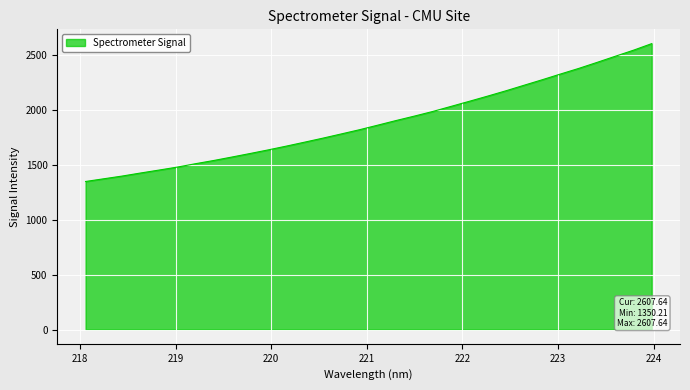

Reading left to right, transcribe all the data shown in this chart.

1350.2	1375.0	1399.7	1427.3	1453.9	1480.9	1512.0	1541.4	1573.0	1605.4	1638.6	1673.4	1709.4	1746.1	1784.2	1822.8	1864.4	1906.5	1946.8	1988.8	2035.0	2081.4	2128.6	2177.0	2227.8	2278.2	2330.4	2381.6	2436.3	2492.2	2547.6	2607.6